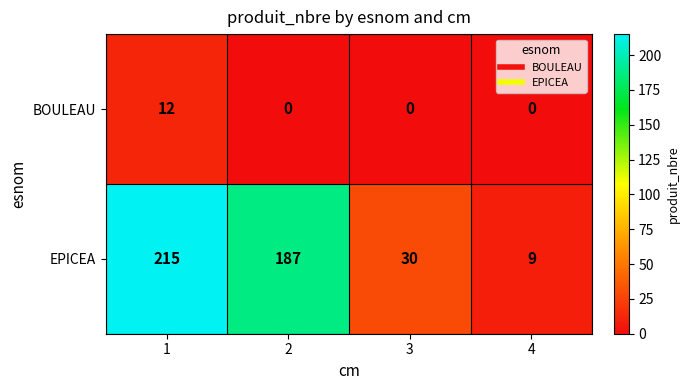

Which category has the lowest value in the EPICEA series?

4